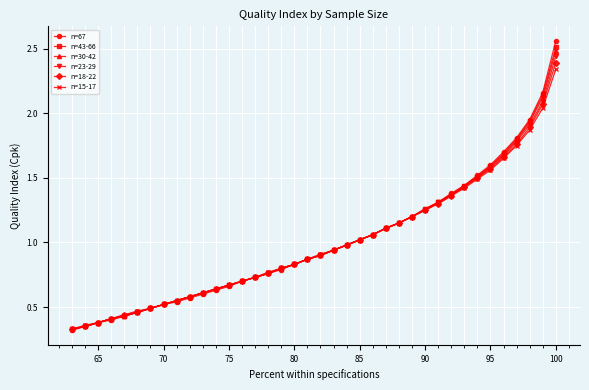

Which label corresponds to the largest value in the chart?

100